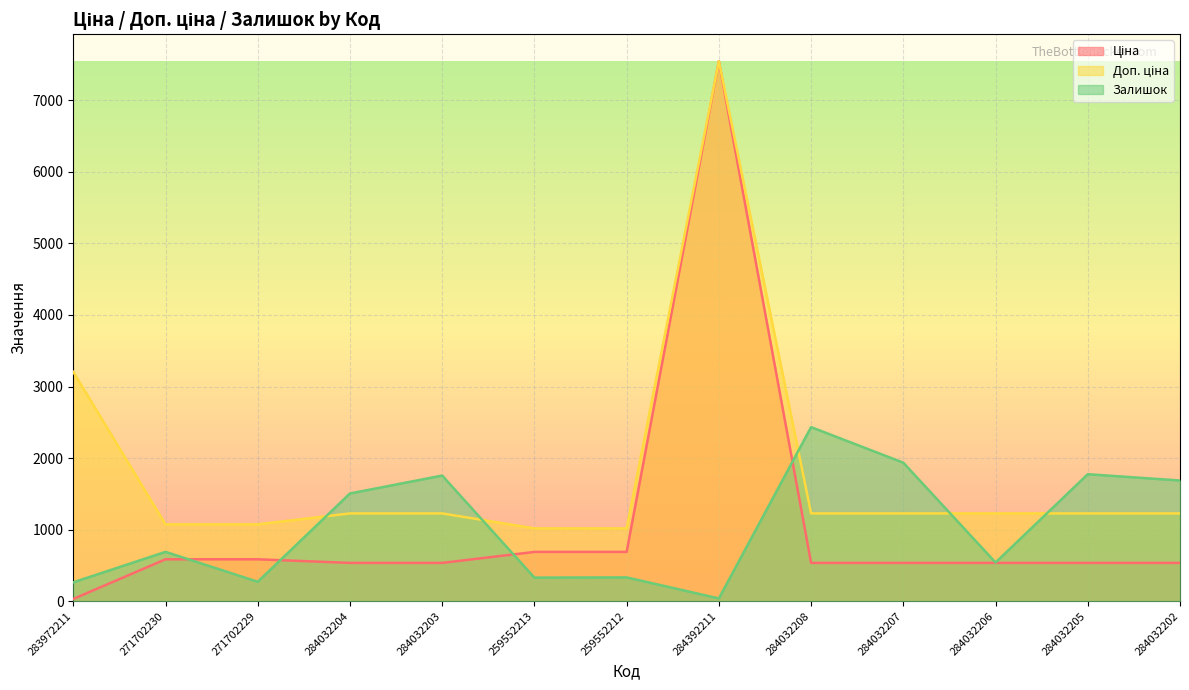

Which series has the largest total across all categories?

Доп. ціна